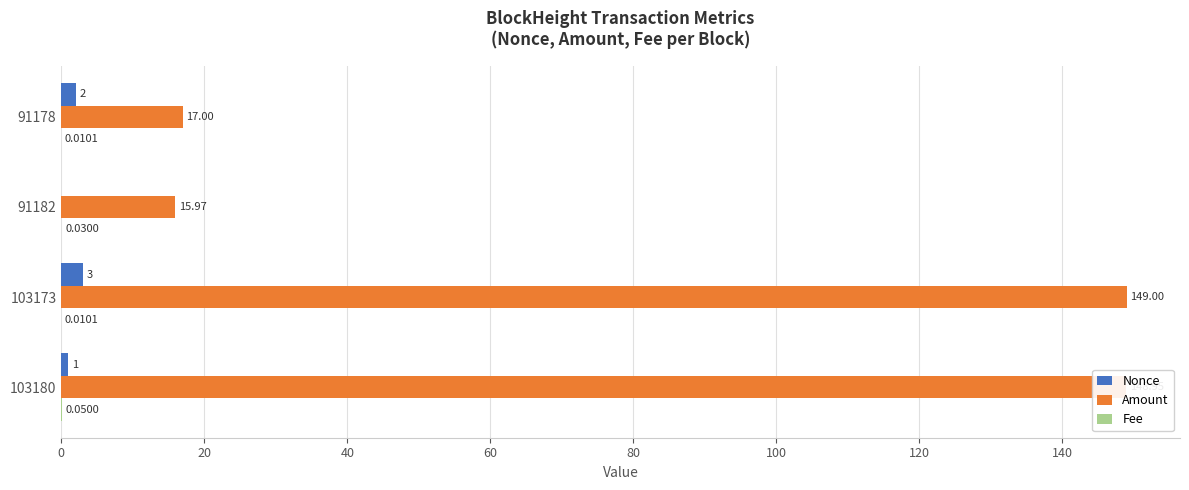

What is the sum of all Nonce values?

6.0